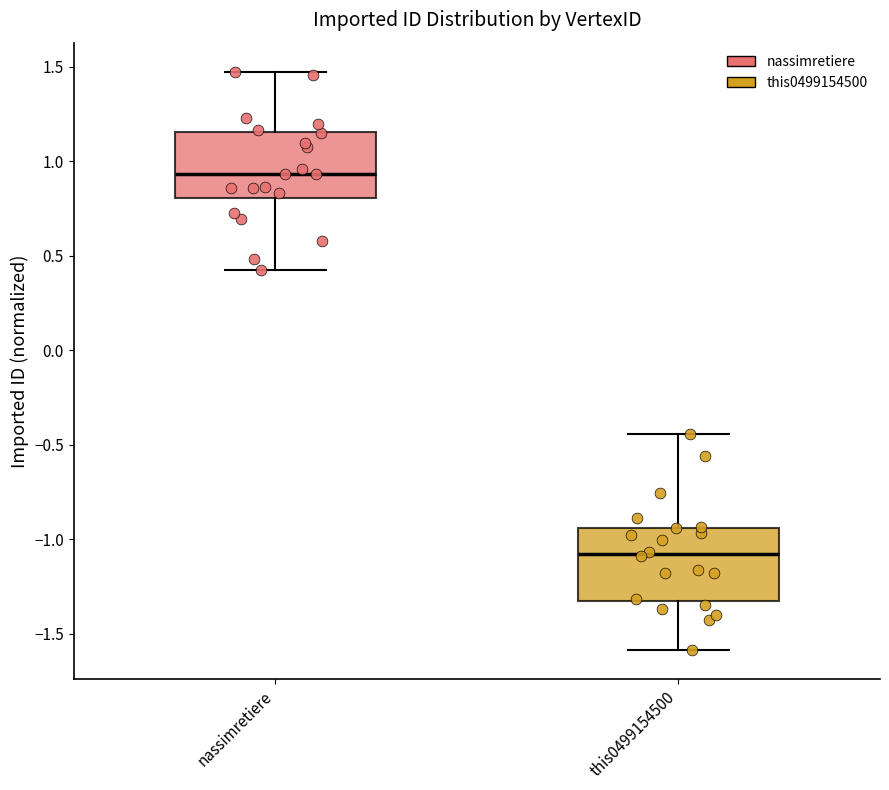

Where is the lower edge of the box for this0499154500 on the y-axis? The values are not printed on the chart, so give them approximately, as read against the axis.

-1.30